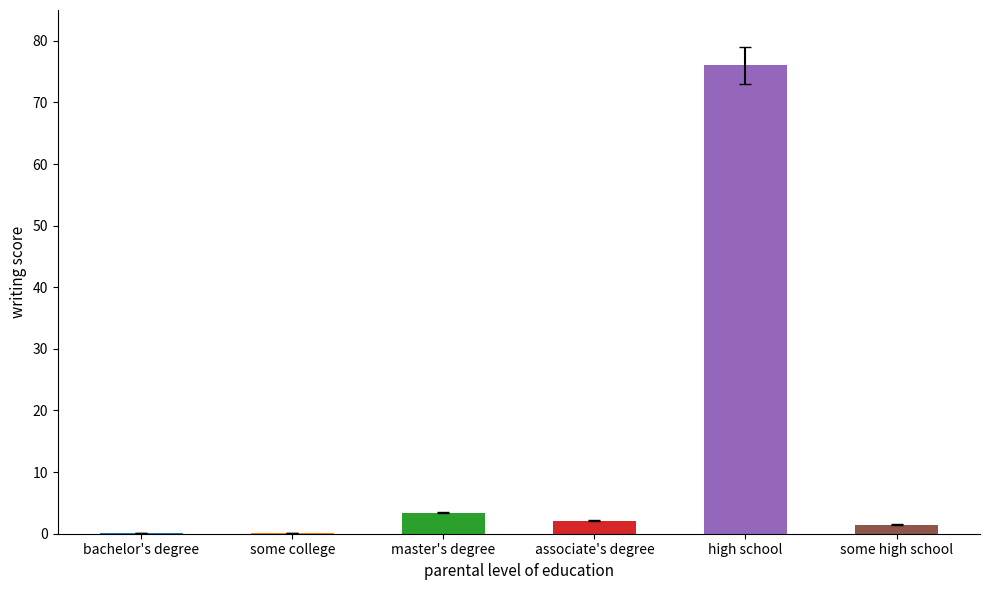

What is the maximum value shown in the chart?

76.0